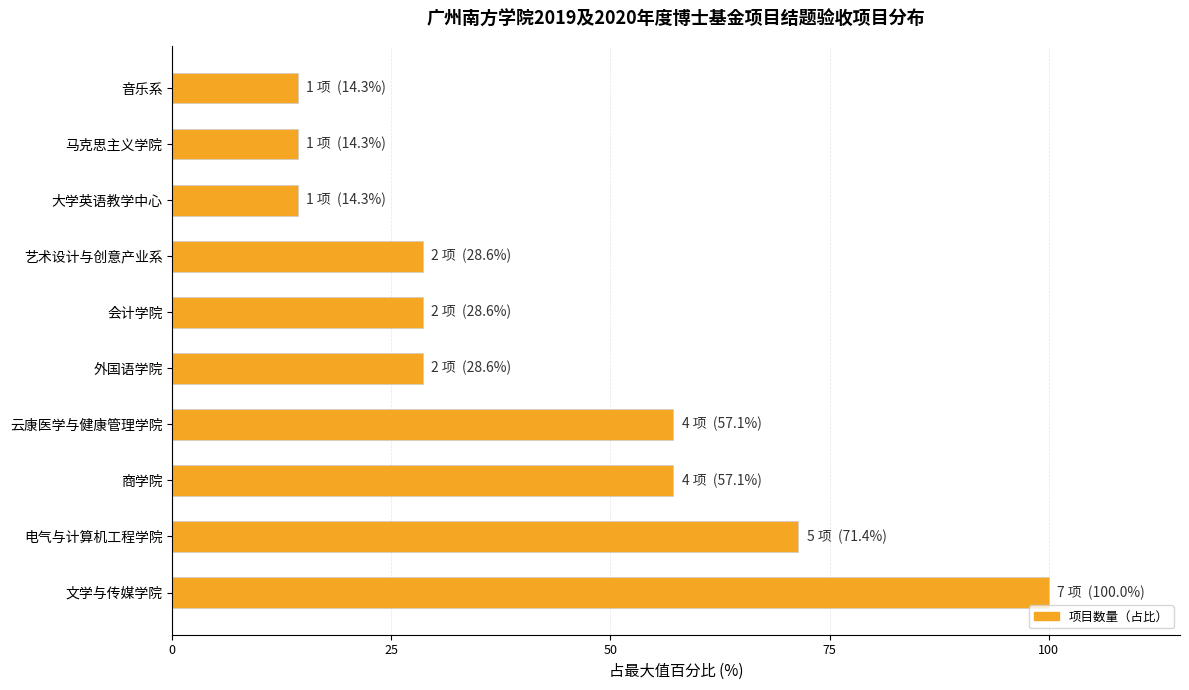

How many bars are there in total?

10